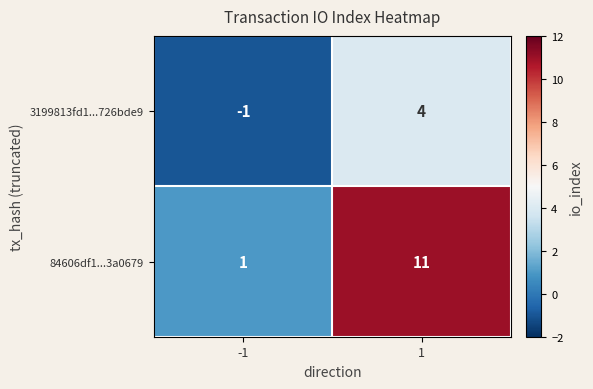

Rank the series by their average value, from lowest to highest.

3199813fd1...726bde9, 84606df1...3a0679